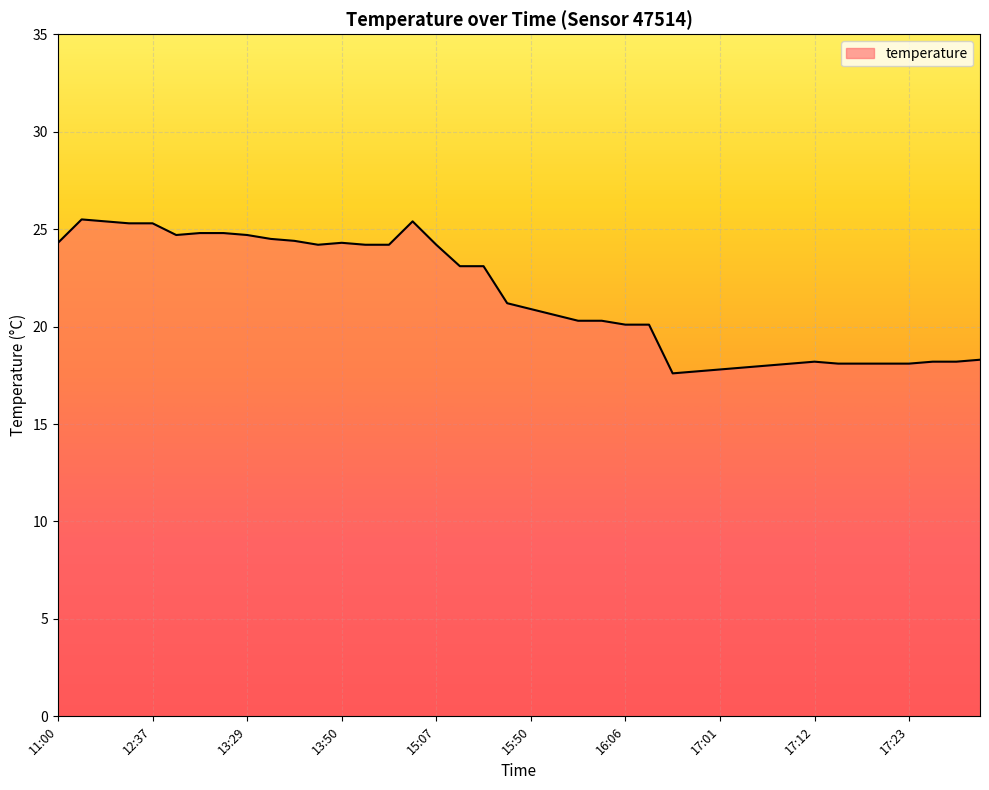

What is the smallest value displayed?

17.6